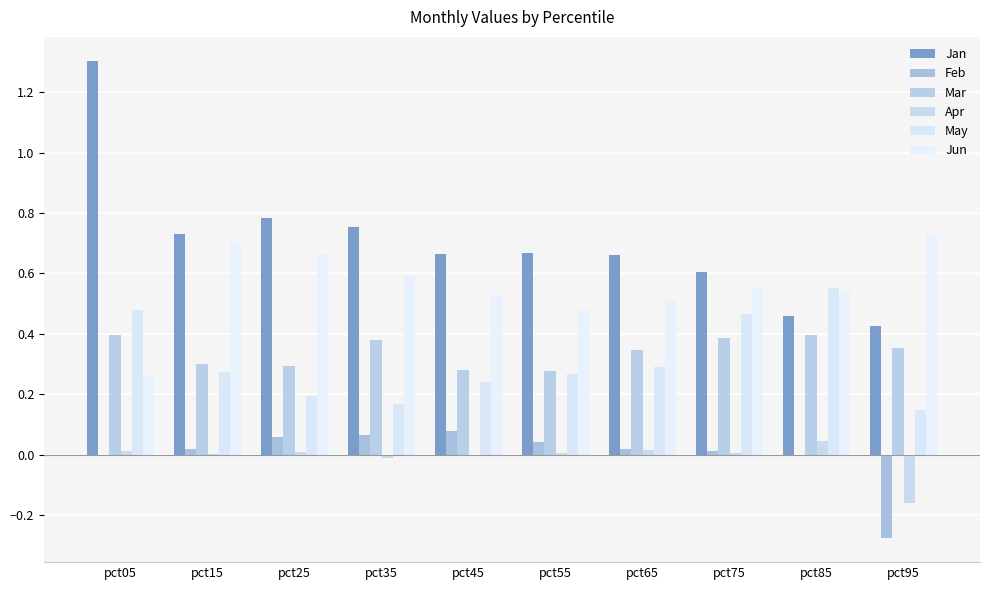

What is the approximate value of Apr at pct95?

-0.2